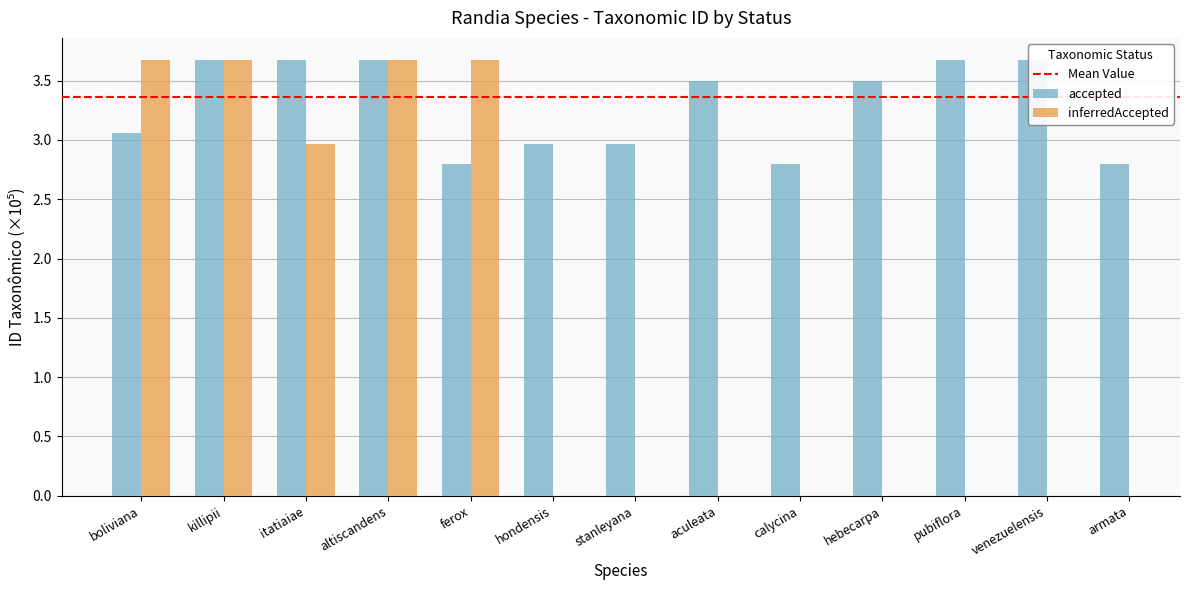

The value at killipii is 3.7. True or false?

True